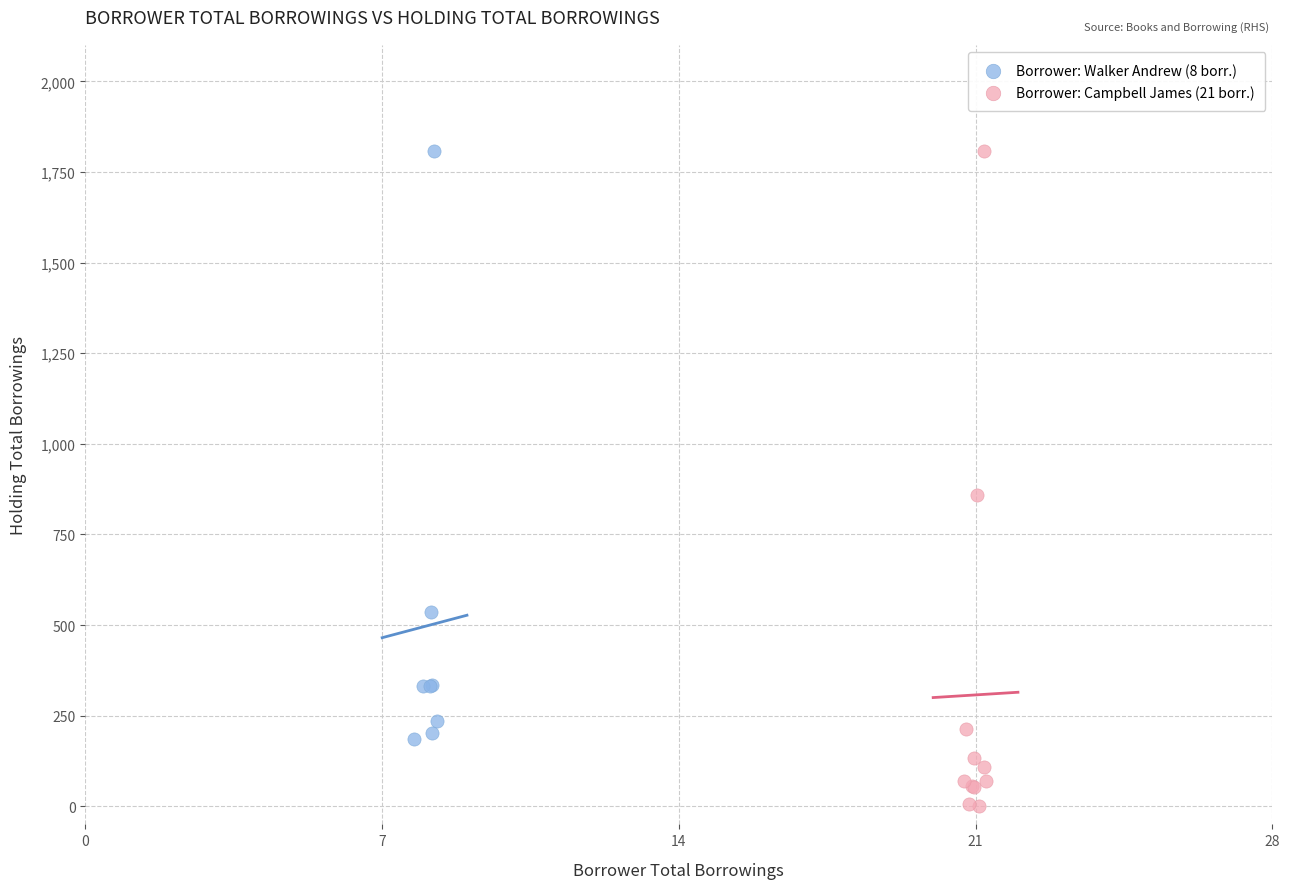

Which series contains the lowest Y value?

Borrower: Campbell James (21 borr.)